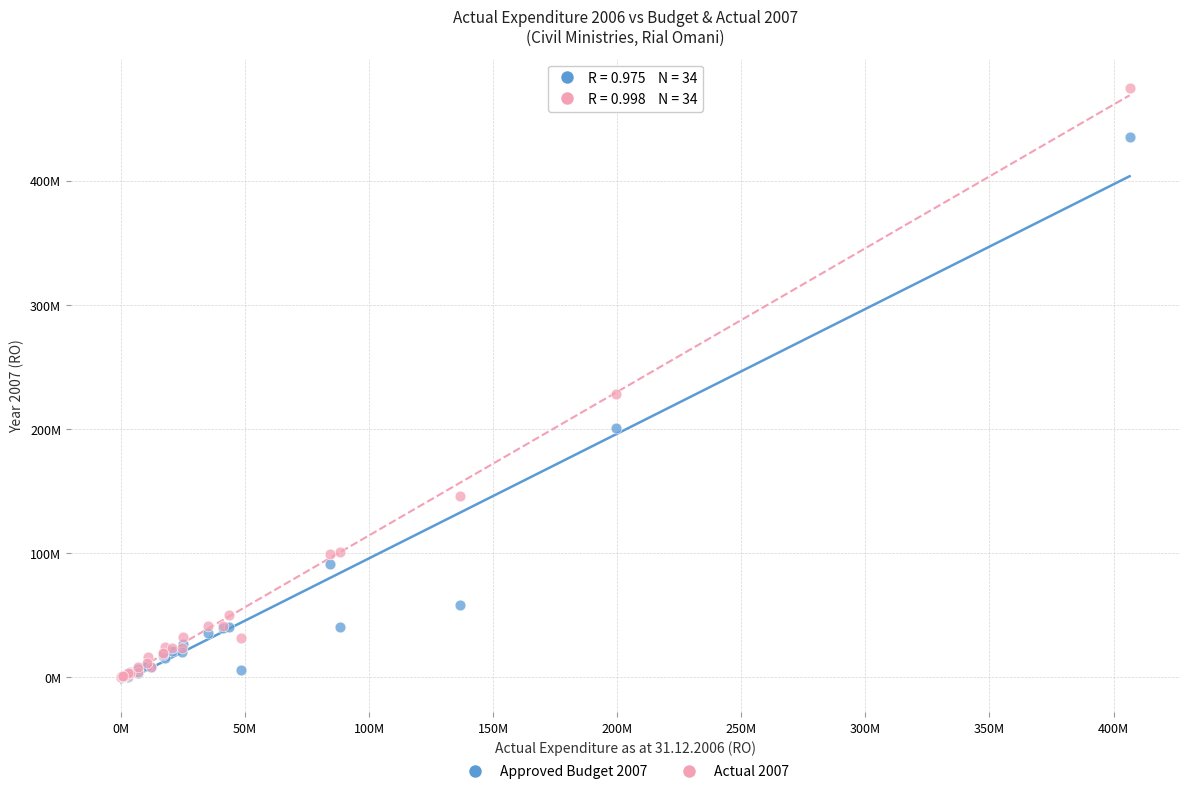

Which series contains the highest Y value?

Actual 2007